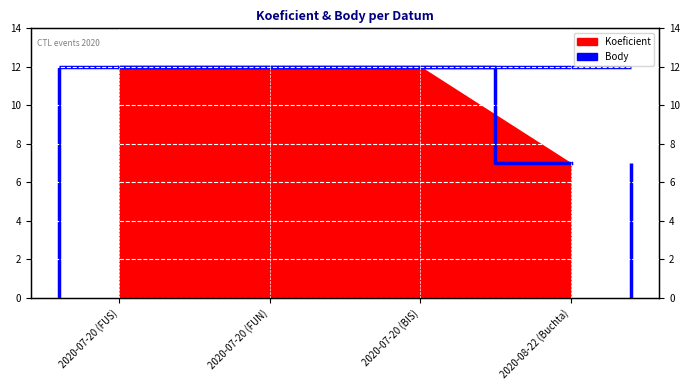

True or false: the data shows 20 at 2020-07-20 (FUN).

False